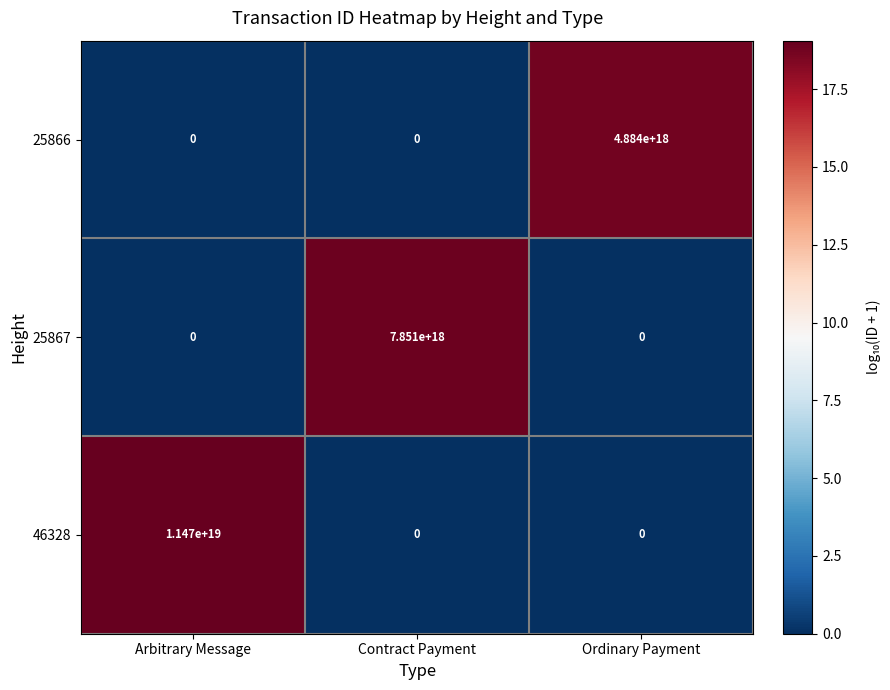

True or false: 25866 has a value of -3049417491012312576 at Contract Payment.

False